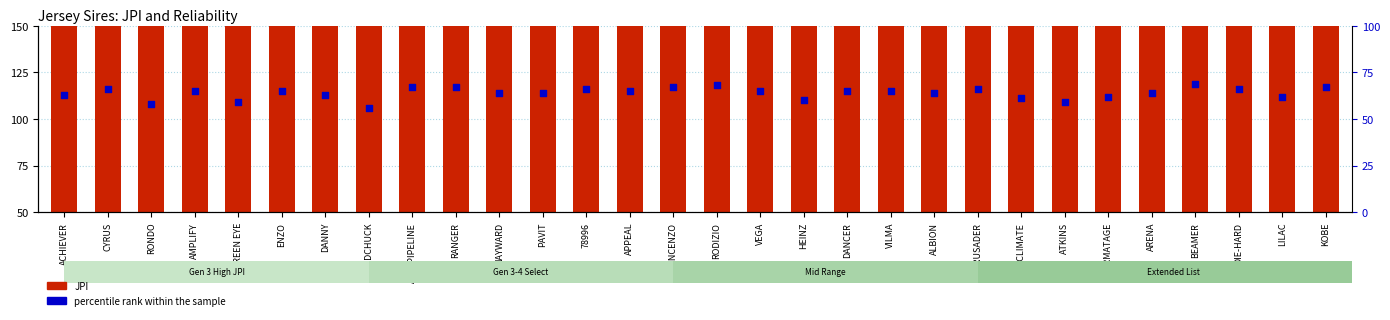

At which category is the sum across all series the highest?

CYRUS